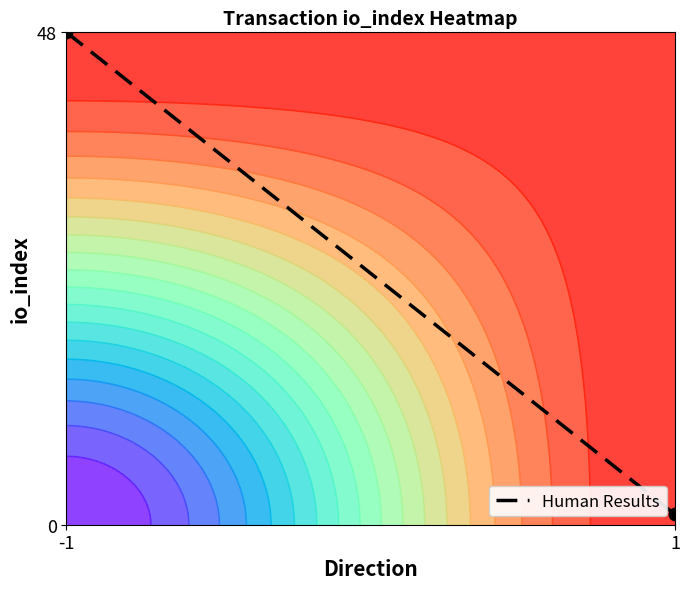

List the labels in order of value, largest first.

-1, 1